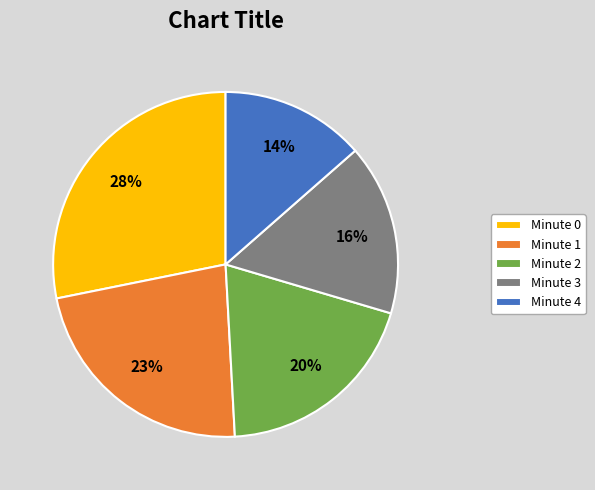

To the nearest percent, what percentage of the pie is Minute 4?

14%